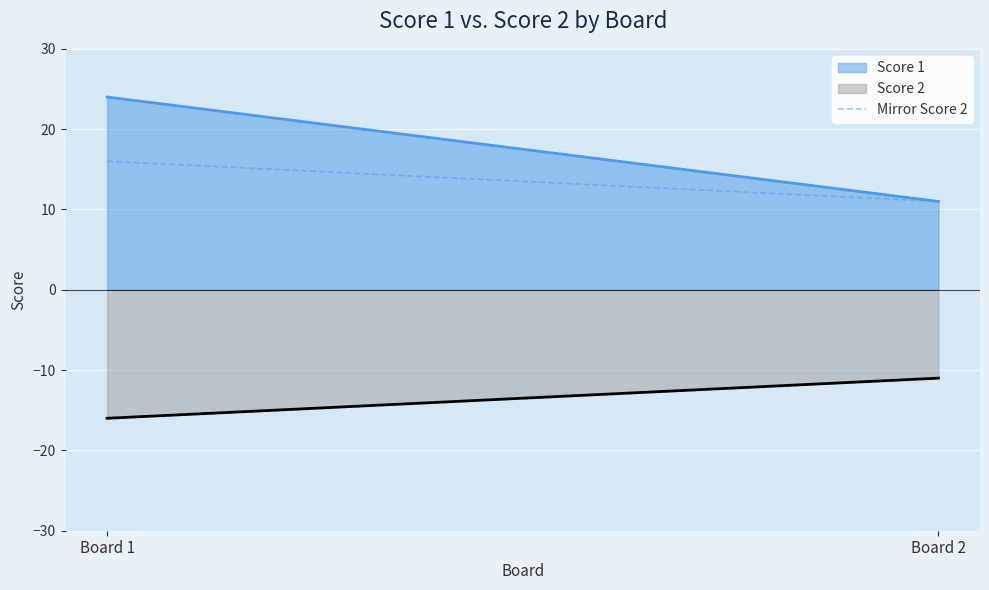

The chart shows a value of 26 at Board 1. True or false?

False